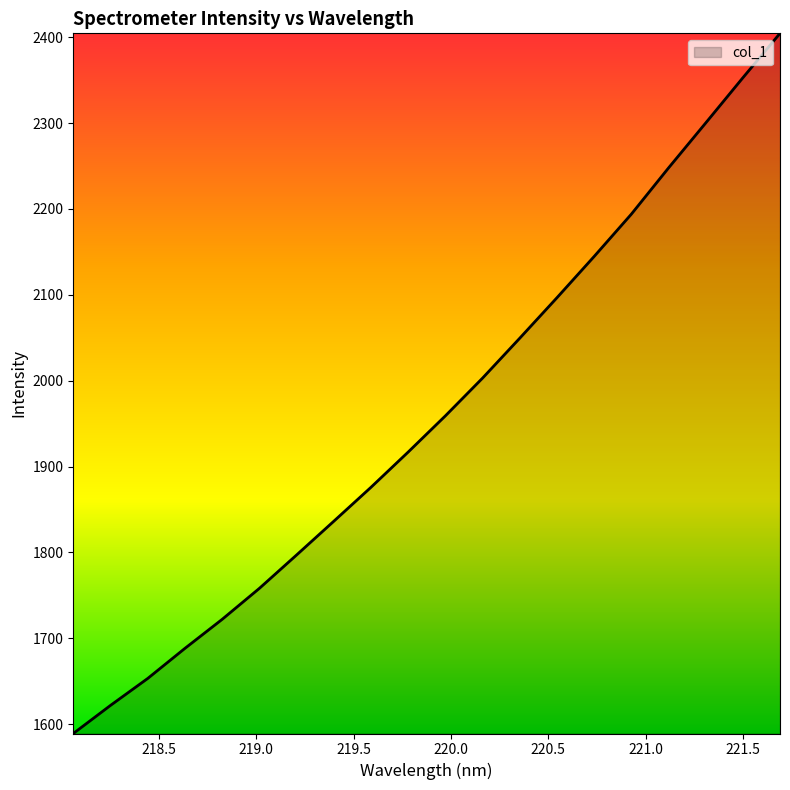

What is the greatest value displayed?

2404.5